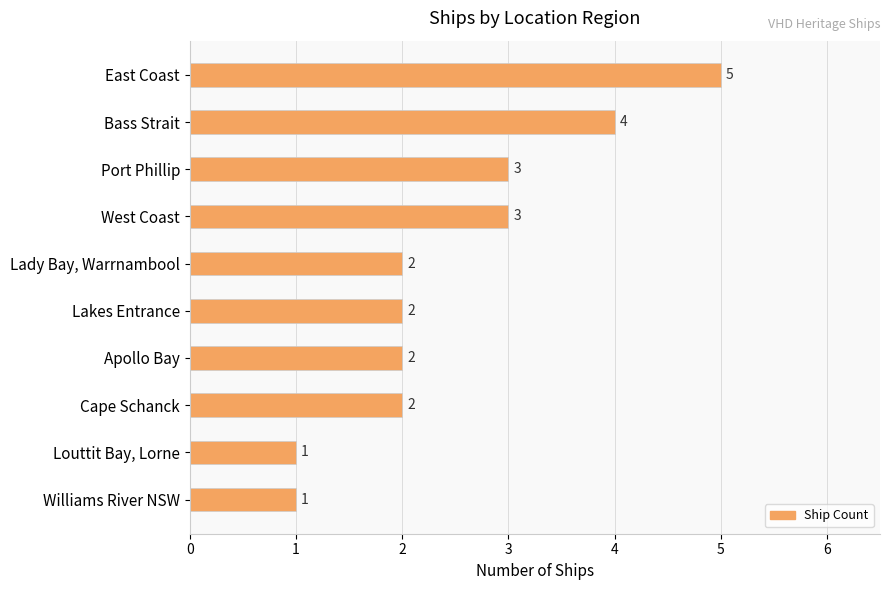

What is the difference between the maximum and minimum values?

4